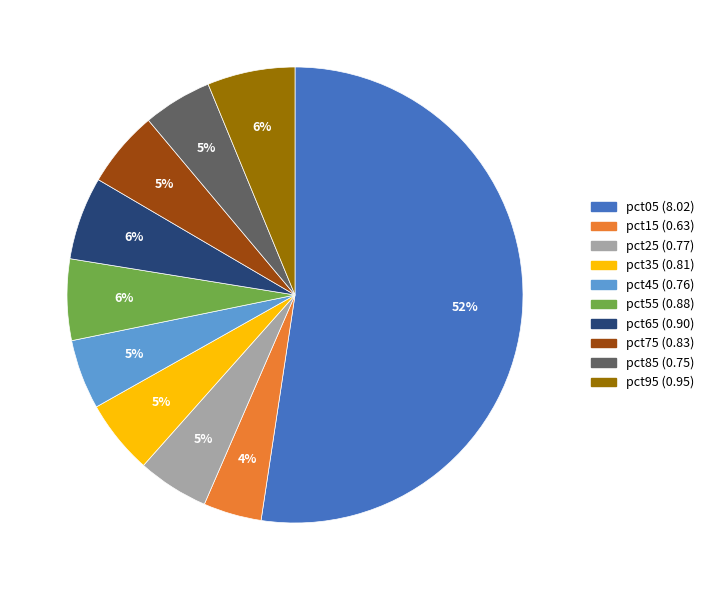

Between pct25 and pct15, which is larger?

pct25